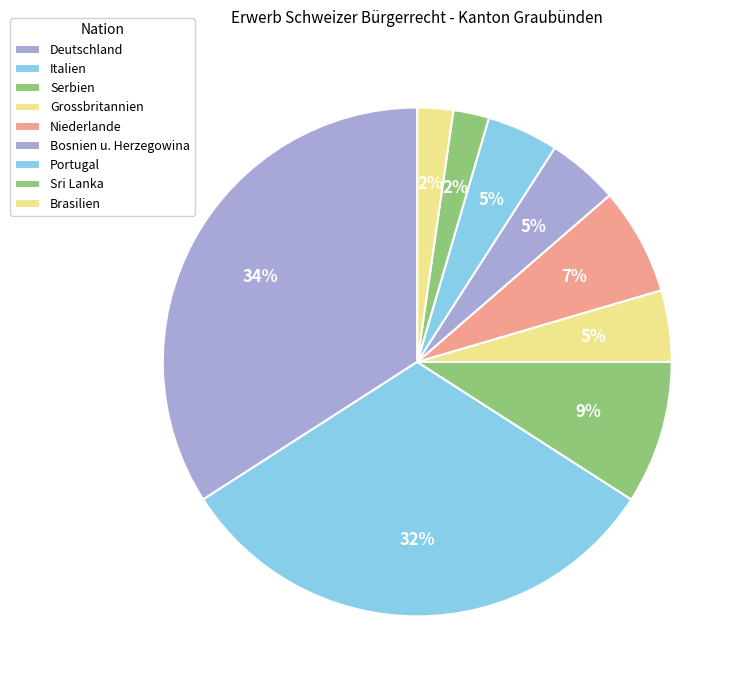

How many slices are in this pie chart?

9